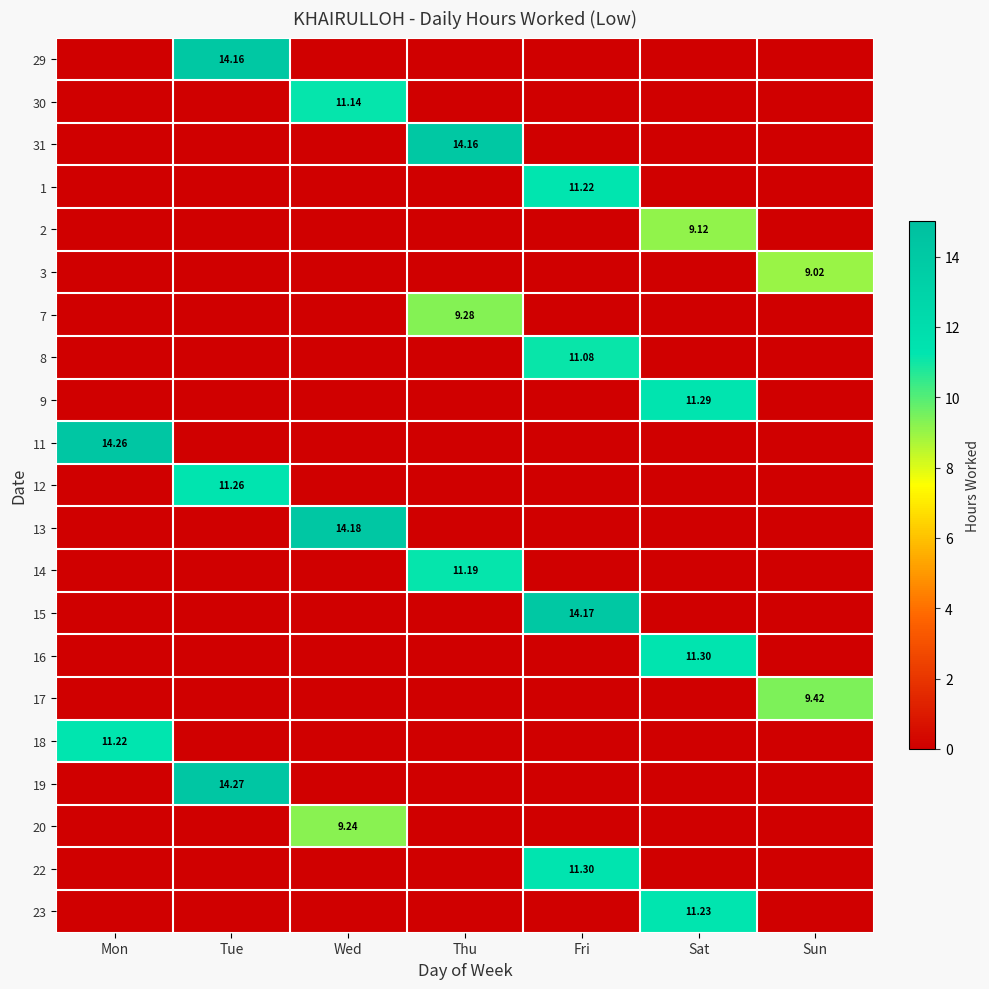

How many categories are shown in the chart?

7